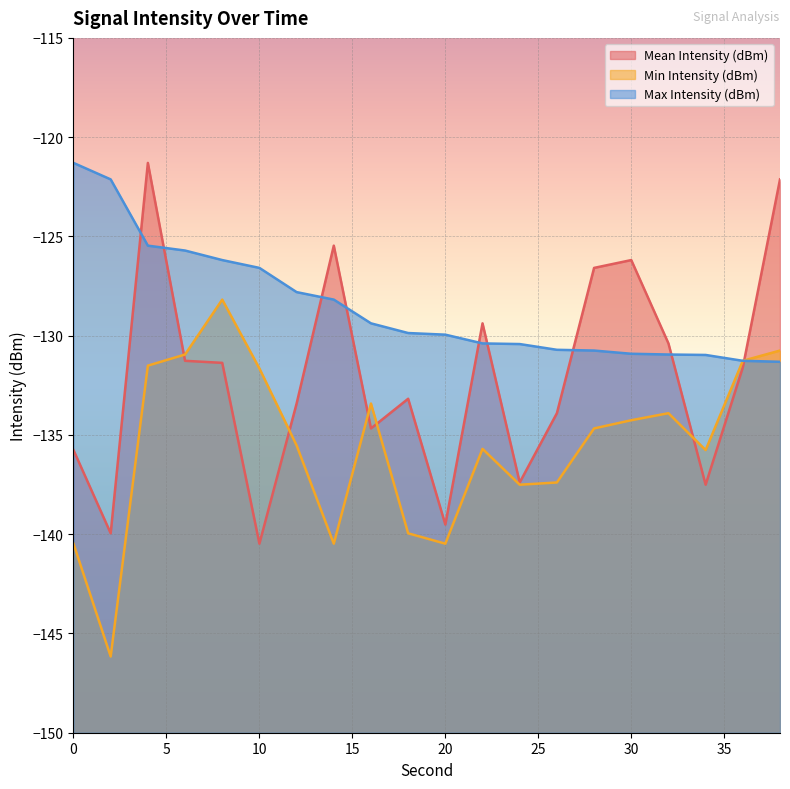

Count the number of categories in the chart.

20